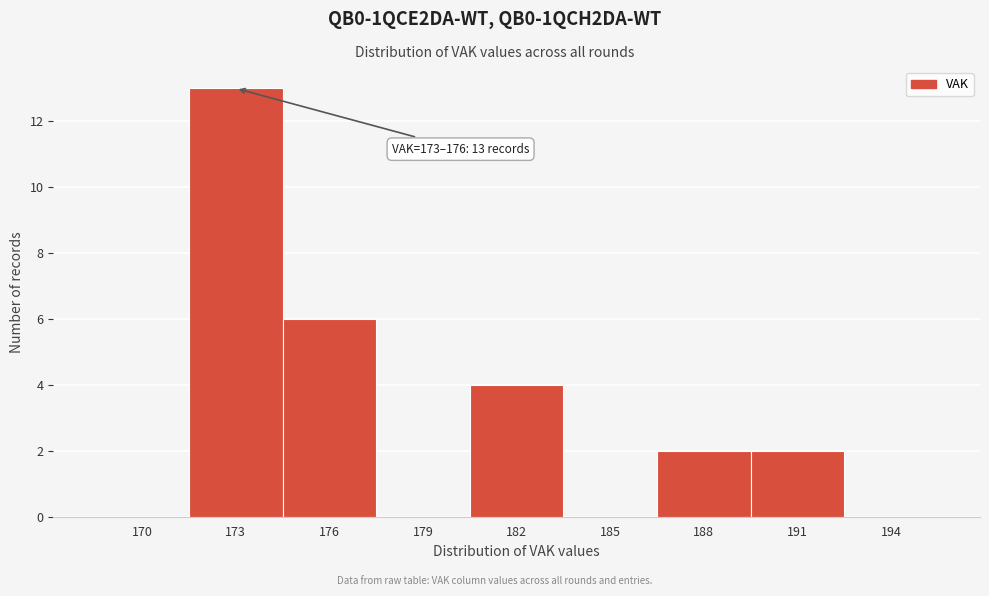

Approximately how many times larger is the value at 173 compared to 188?

6.5